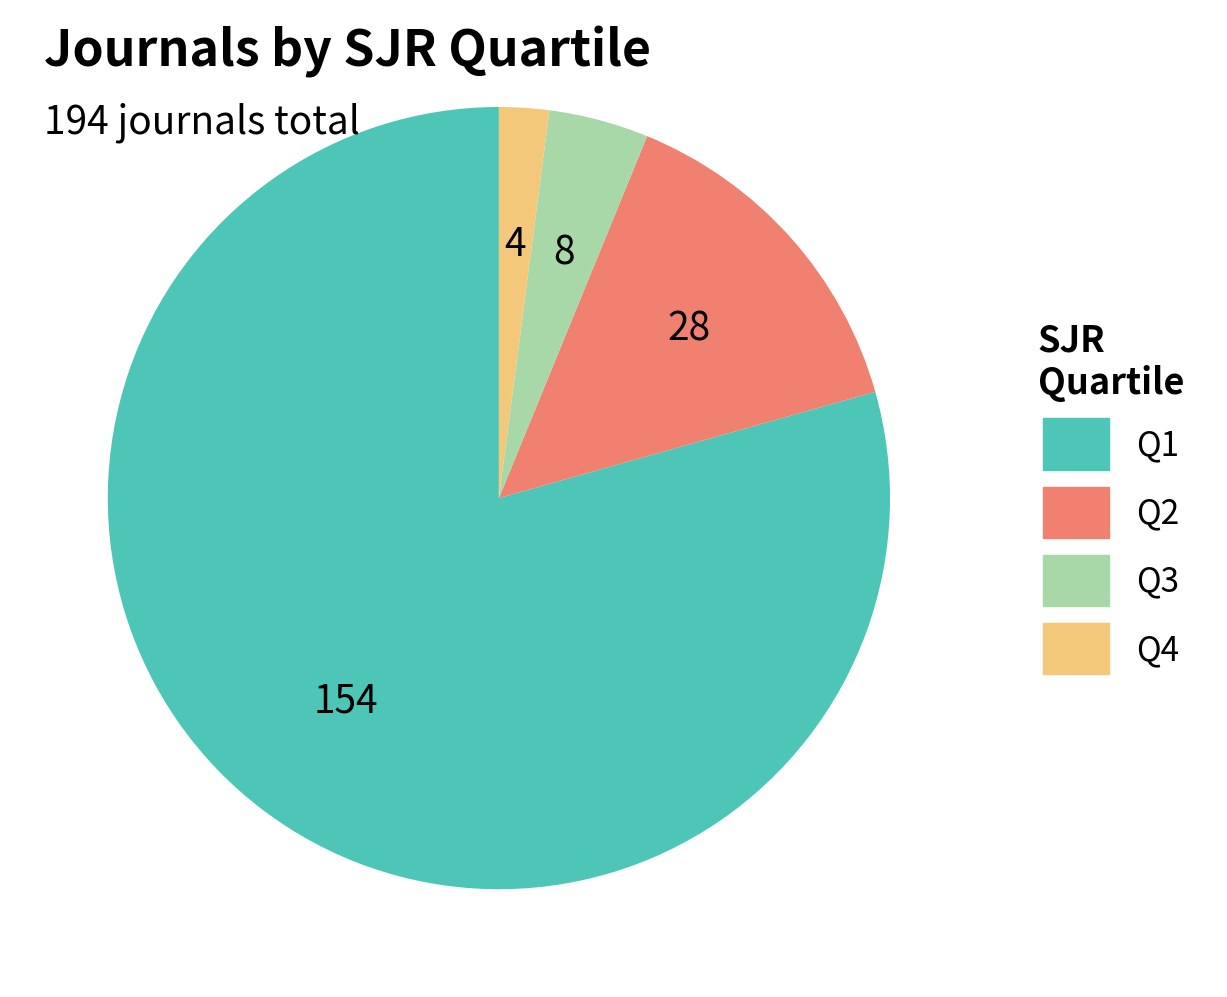

Rank the categories by value from highest to lowest.

Q1, Q2, Q3, Q4